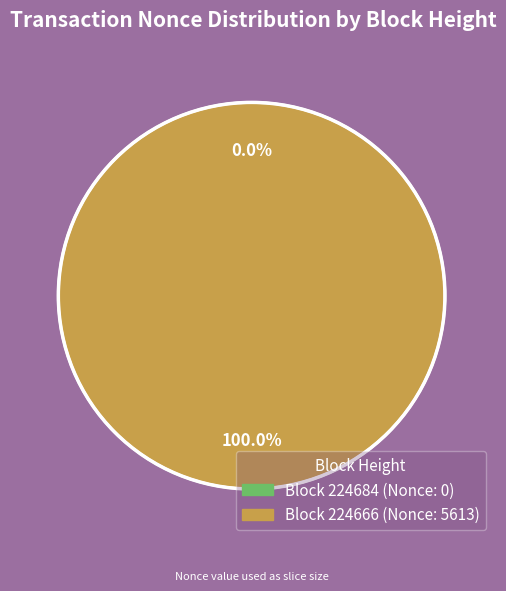

To the nearest percent, what is the combined percentage of 224666 and 224684?

100%